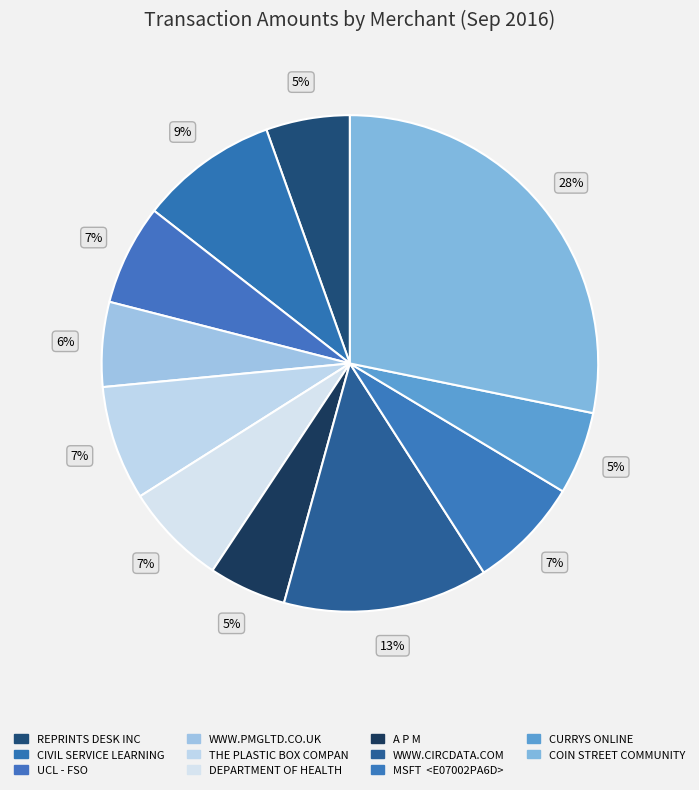

Count the number of slices in the pie.

11